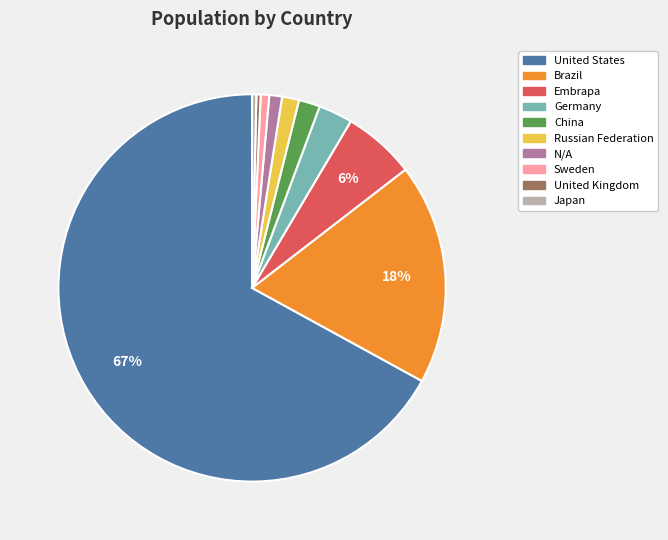

What is the majority slice?

United States